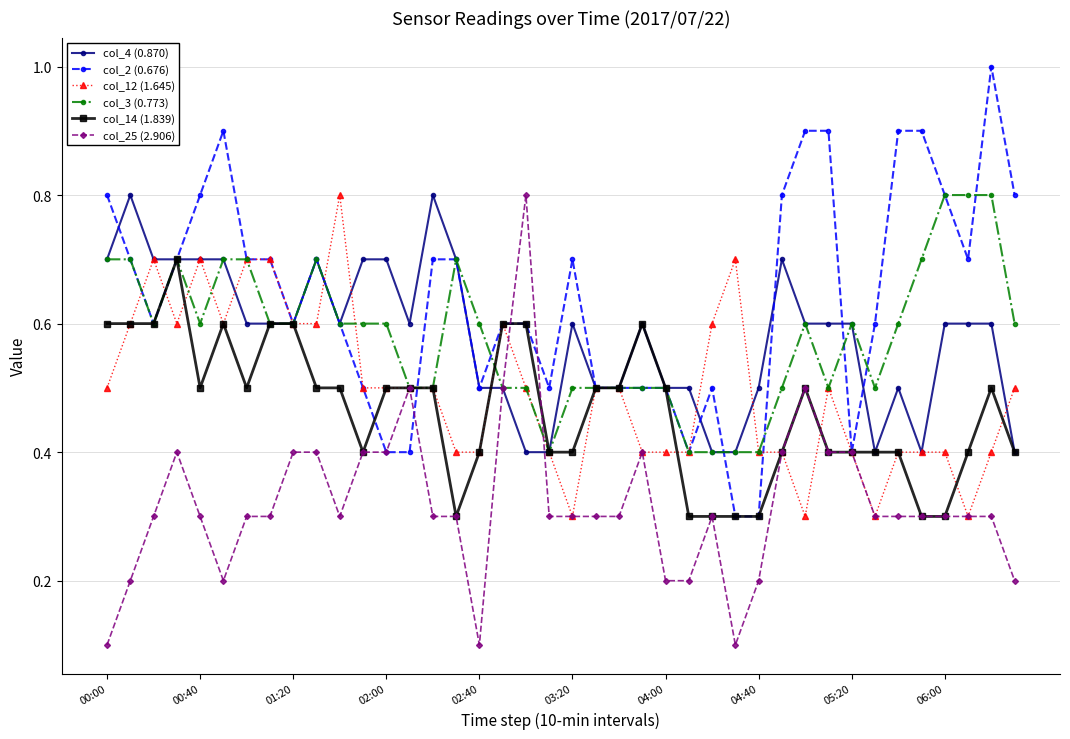

Count the number of categories in the chart.

40